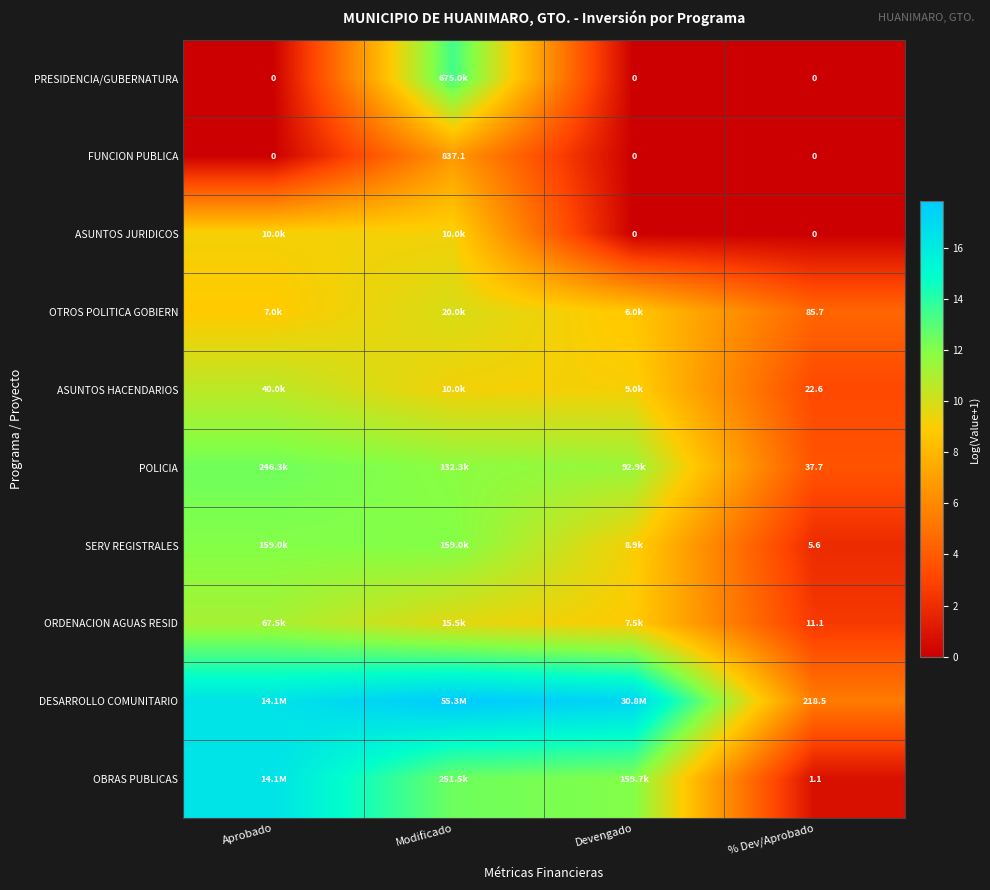

At which category is the sum across all series the highest?

Modificado